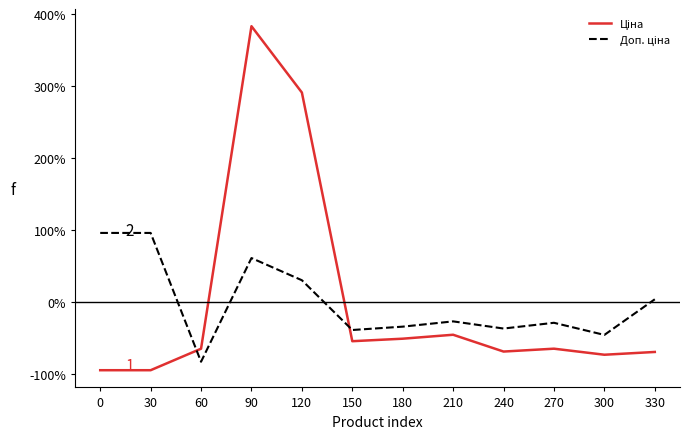

At which category does the chart reach its peak across all series?

90